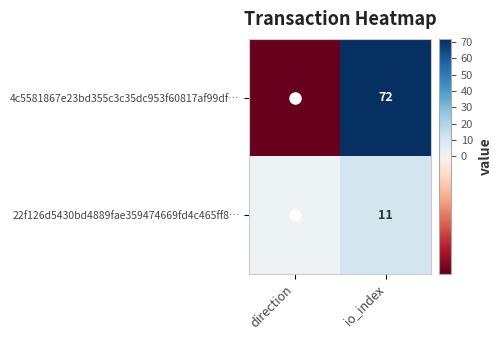

List the labels in order of 4c5581867e23bd355c3c35dc953f60817af99df… value, smallest first.

direction, io_index